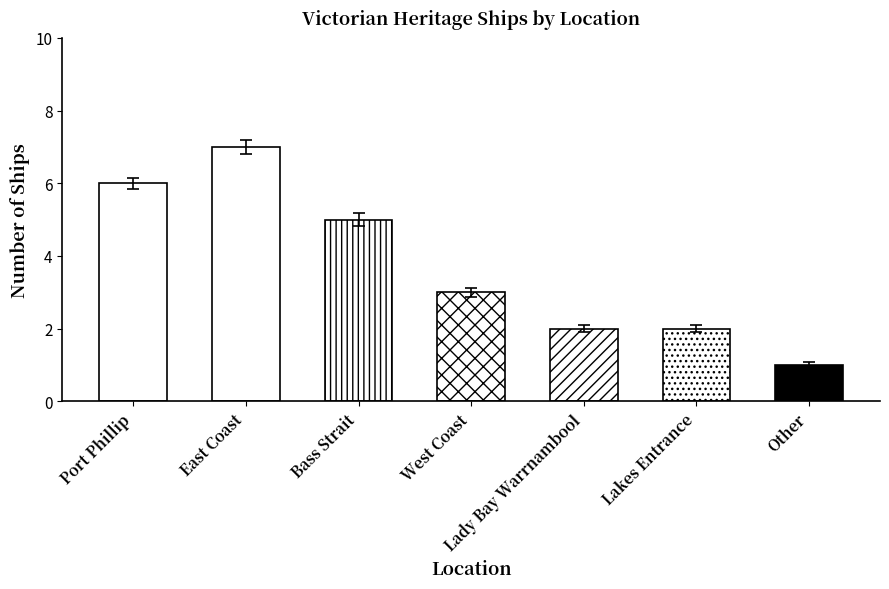

How many data points are above 3?

3